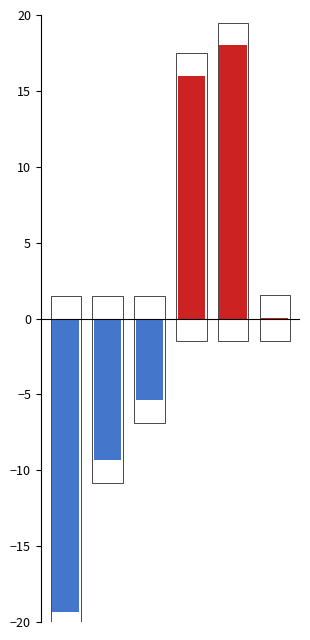

At which category is the sum across all series the highest?

4